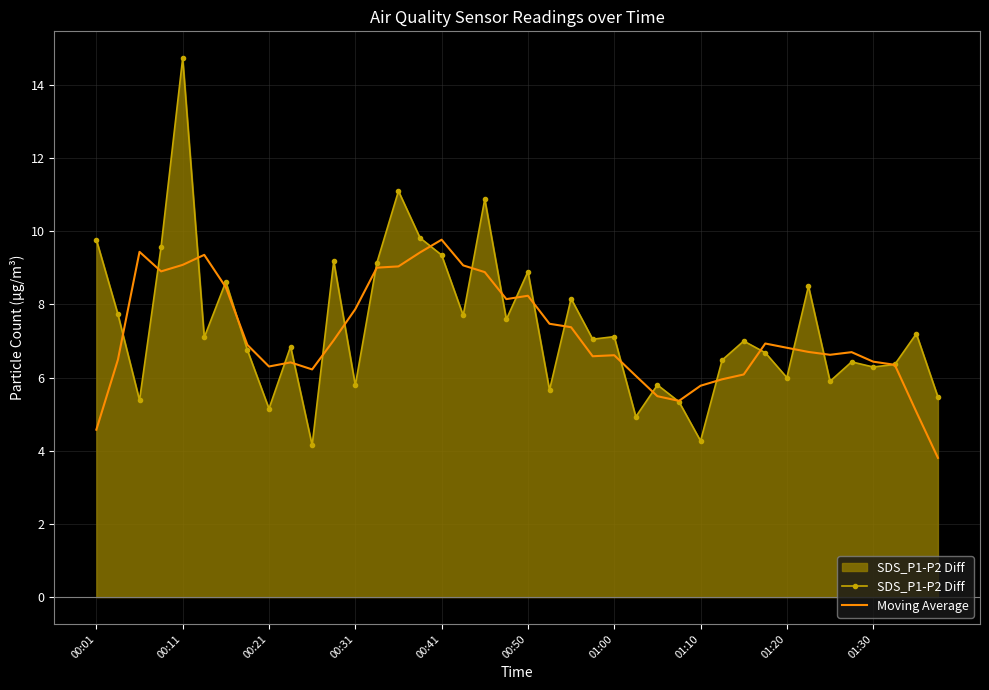

At which label does Moving Average reach its peak?

00:41